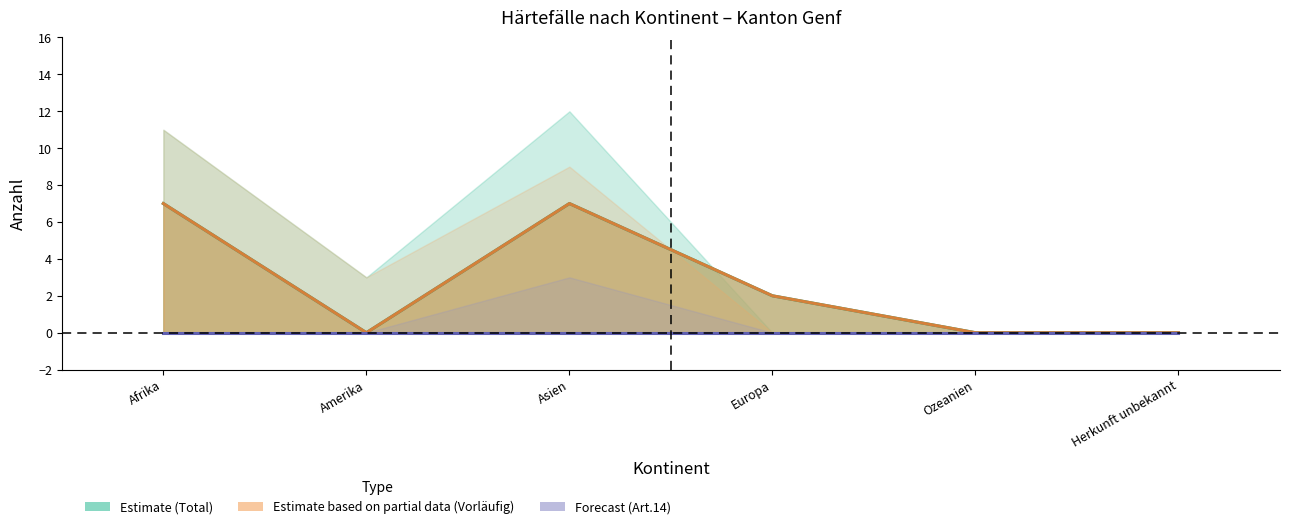

Which category has the lowest value across all series?

Europa